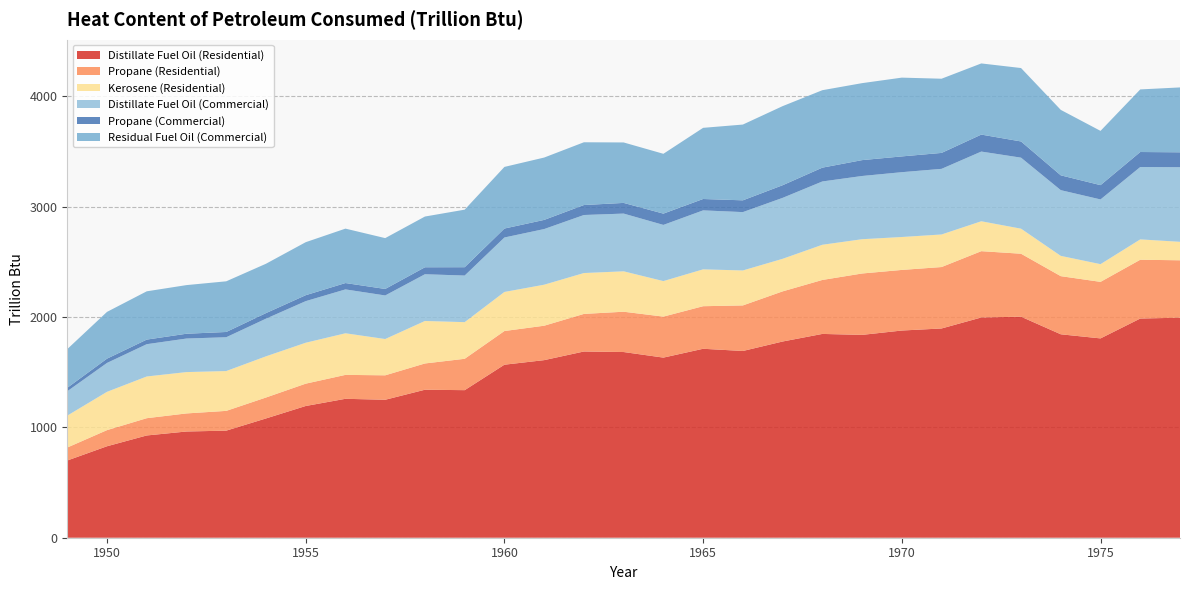

Reading right to left, transcribe all the data shown in this chart.

Distillate Fuel Oil (Residential): 1977=1994.2	1976=1986.7	1975=1806.6	1974=1843.8	1973=2003.3	1972=1996.3	1971=1896.5	1970=1877.9	1969=1838.4	1968=1847.1	1967=1778.4	1966=1692.5	1965=1712.5	1964=1632.5	1963=1683.0	1962=1687.8	1961=1609.5	1960=1568.2	1959=1337.4	1958=1341.4	1957=1250.4	1956=1259.1	1955=1193.9	1954=1081.1	1953=970.5	1952=962.8	1951=926.8	1950=829.0	1949=699.9
Propane (Residential): 1977=520.4	1976=532.8	1975=512.4	1974=526.9	1973=570.6	1972=600.9	1971=556.8	1970=549.2	1969=556.4	1968=489.2	1967=454.3	1966=412.9	1965=385.8	1964=371.5	1963=365.4	1962=340.6	1961=311.9	1960=305.2	1959=284.3	1958=237.9	1957=221.6	1956=216.8	1955=202.4	1954=189.8	1953=179.1	1952=163.7	1951=156.5	1950=146.1	1949=117.6
Kerosene (Residential): 1977=167.4	1976=184.5	1975=160.5	1974=183.8	1973=227.1	1972=271.1	1971=295.2	1970=298.4	1969=310.7	1968=319.0	1967=295.2	1966=316.9	1965=334.1	1964=322.0	1963=366.3	1962=370.5	1961=371.8	1960=354.1	1959=332.2	1958=385.2	1957=328.9	1956=377.1	1955=371.0	1954=373.2	1953=361.0	1952=374.8	1951=378.1	1950=347.3	1949=289.1
Distillate Fuel Oil (Commercial): 1977=676.1	1976=655.9	1975=586.6	1974=595.6	1973=643.6	1972=631.7	1971=594.7	1970=587.5	1969=573.0	1968=573.7	1967=552.3	1966=528.9	1965=534.5	1964=509.2	1963=523.2	1962=525.9	1961=504.3	1960=493.6	1959=422.3	1958=423.6	1957=394.9	1956=397.6	1955=377.0	1954=341.4	1953=306.5	1952=304.0	1951=292.7	1950=261.8	1949=221.0
Propane (Commercial): 1977=135.2	1976=136.0	1975=129.6	1974=134.4	1973=146.9	1972=153.9	1971=144.5	1970=142.9	1969=143.9	1968=125.2	1967=114.7	1966=106.7	1965=103.1	1964=102.3	1963=96.8	1962=90.4	1961=83.0	1960=81.1	1959=75.6	1958=63.3	1957=58.9	1956=57.6	1955=53.8	1954=50.5	1953=47.6	1952=43.5	1951=41.6	1950=38.8	1949=31.3
Residual Fuel Oil (Commercial): 1977=588.0	1976=567.4	1975=491.7	1974=593.2	1973=665.4	1972=644.9	1971=672.5	1970=714.0	1969=697.7	1968=702.0	1967=716.7	1966=686.8	1965=644.9	1964=542.3	1963=548.0	1962=568.9	1961=565.0	1960=558.5	1959=521.6	1958=459.7	1957=460.8	1956=493.2	1955=480.4	1954=447.2	1953=459.2	1952=440.8	1951=437.6	1950=423.8	1949=350.7